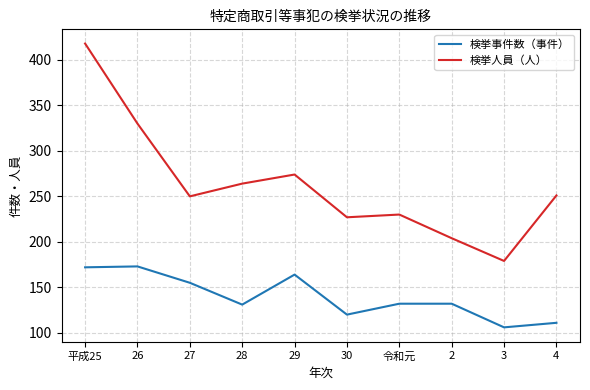

At which category is the sum across all series the highest?

平成25